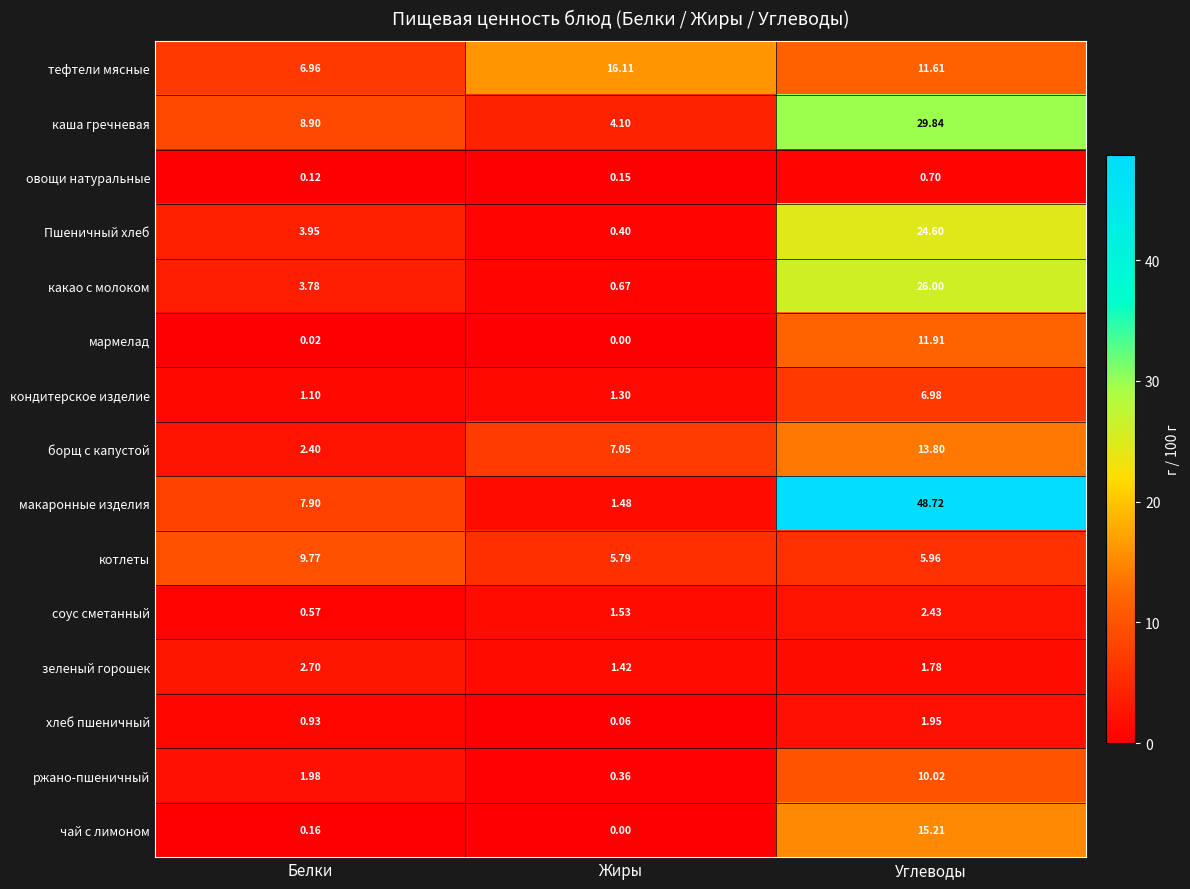

Which series changed the most between Белки and Углеводы?

макаронные изделия